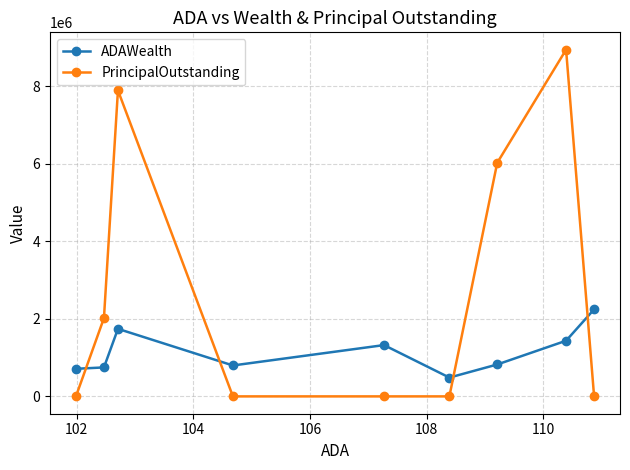

At how many categories does at least one series exceed 7665320?

2